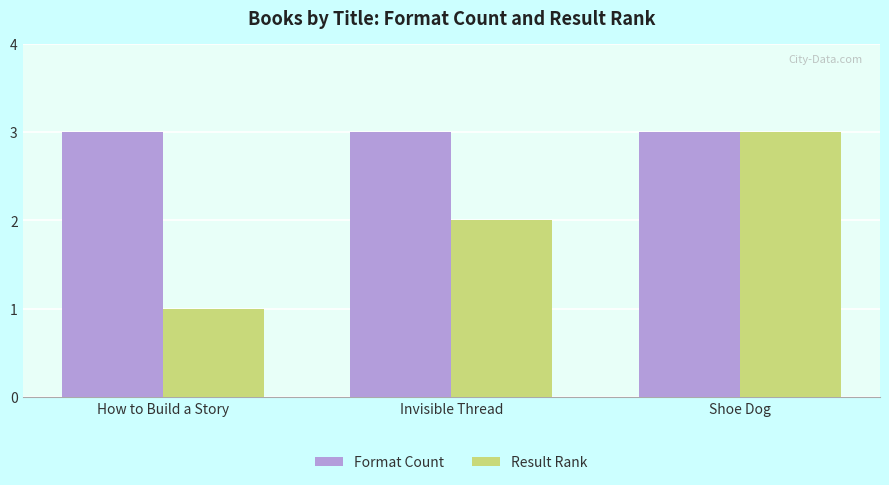

Which category has the highest value in the Result Rank series?

Shoe Dog